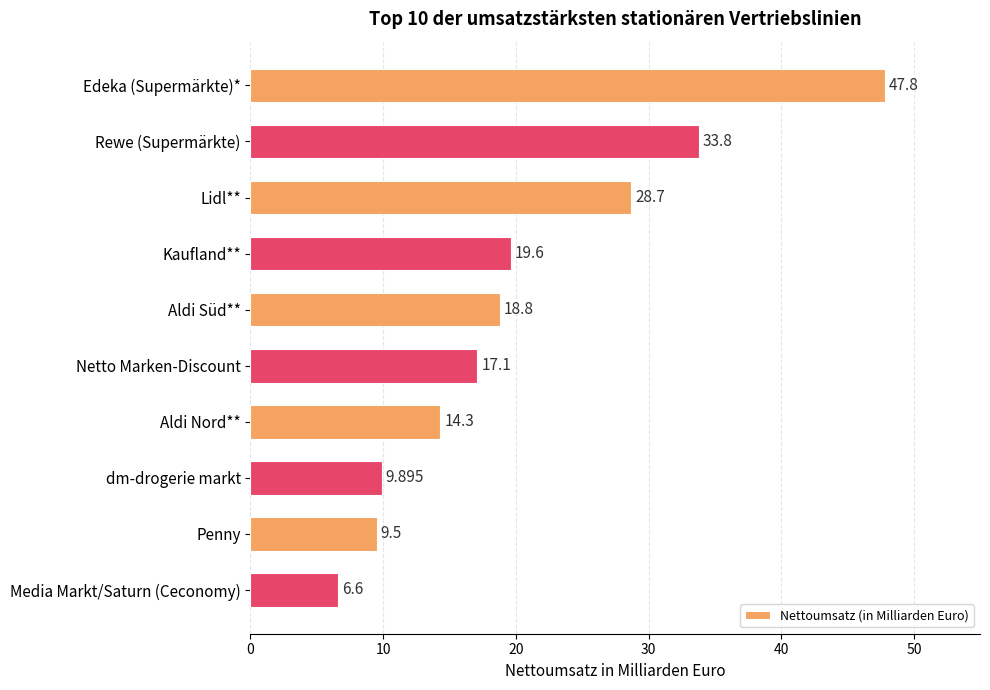

What is the average value?

20.6